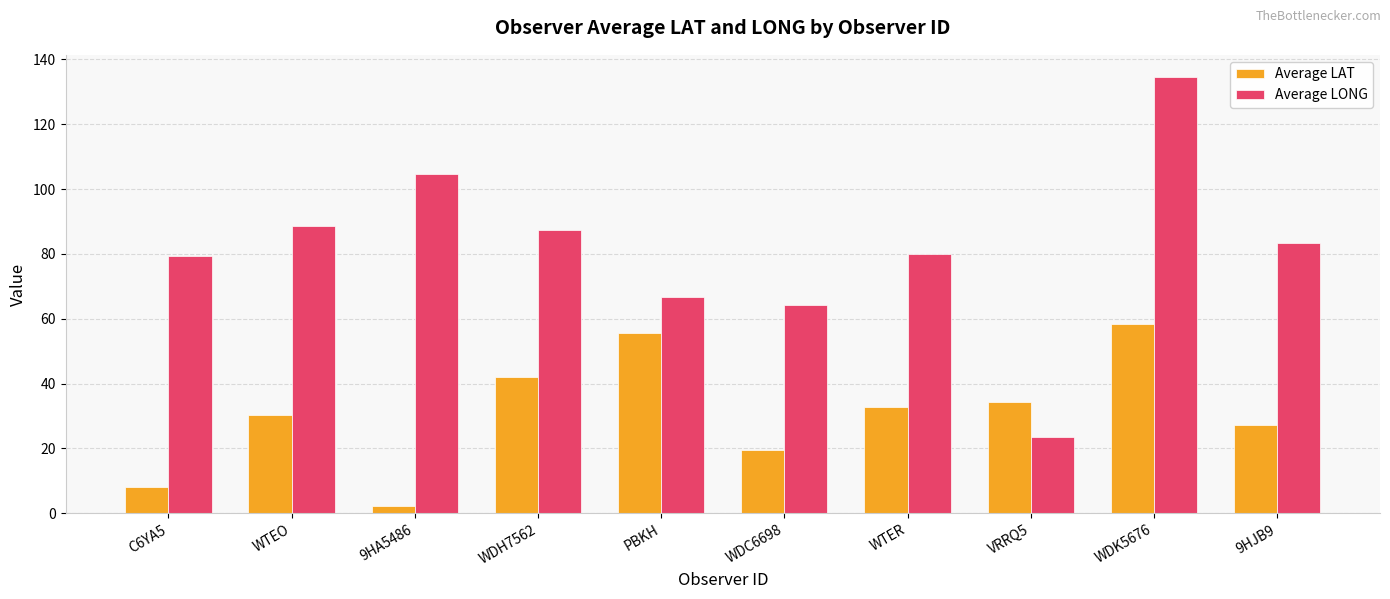

What is the difference between the highest and lowest values at WDK5676?

76.3